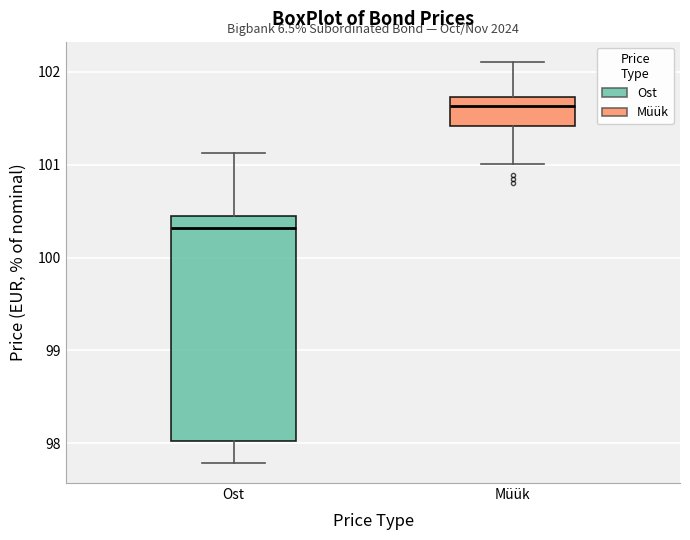

Comparing the boxes themselves (not the whiskers), which one is the tallest?

Ost